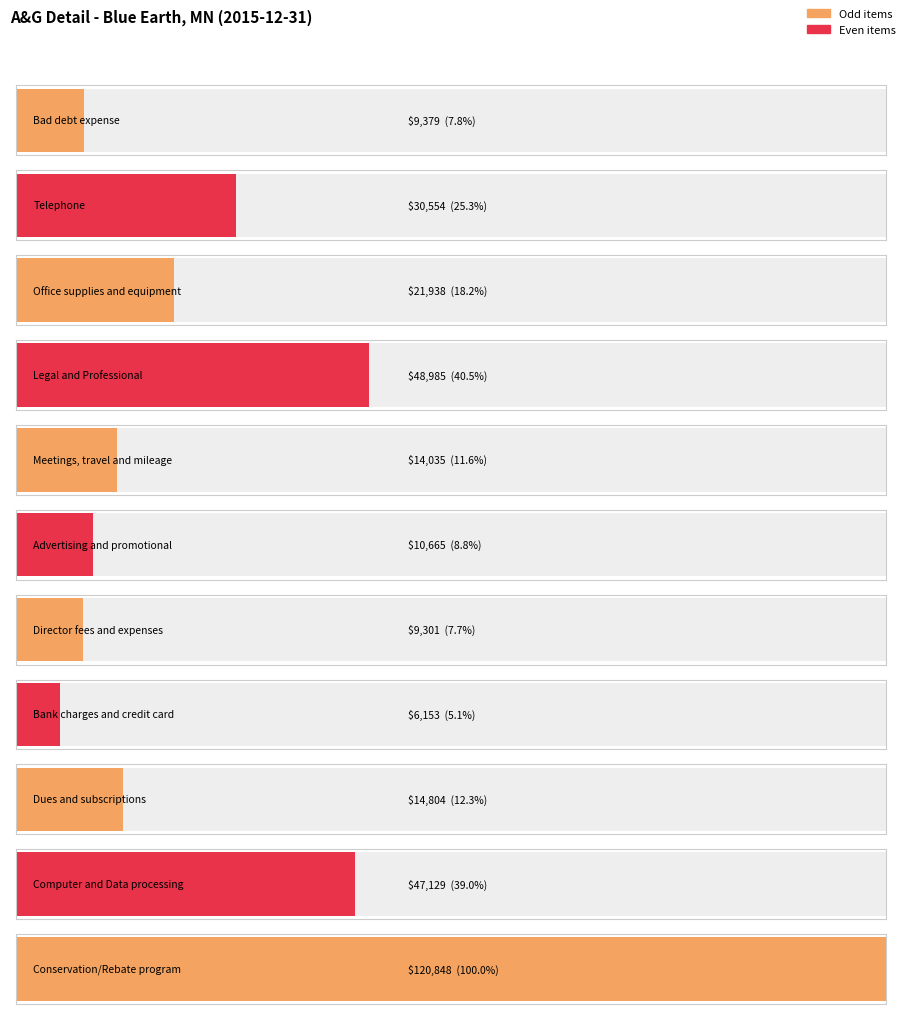

What is the sum of the values at Computer and Data processing and Conservation/Rebate program?

167977